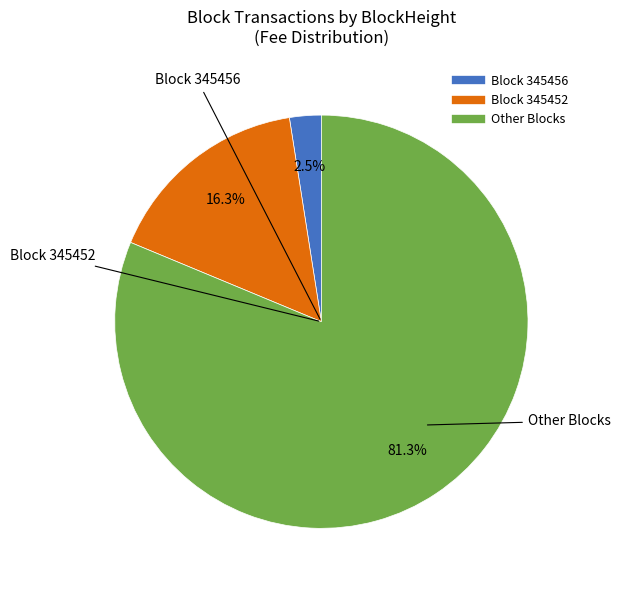

Is there any slice that represents more than half of the pie?

Yes